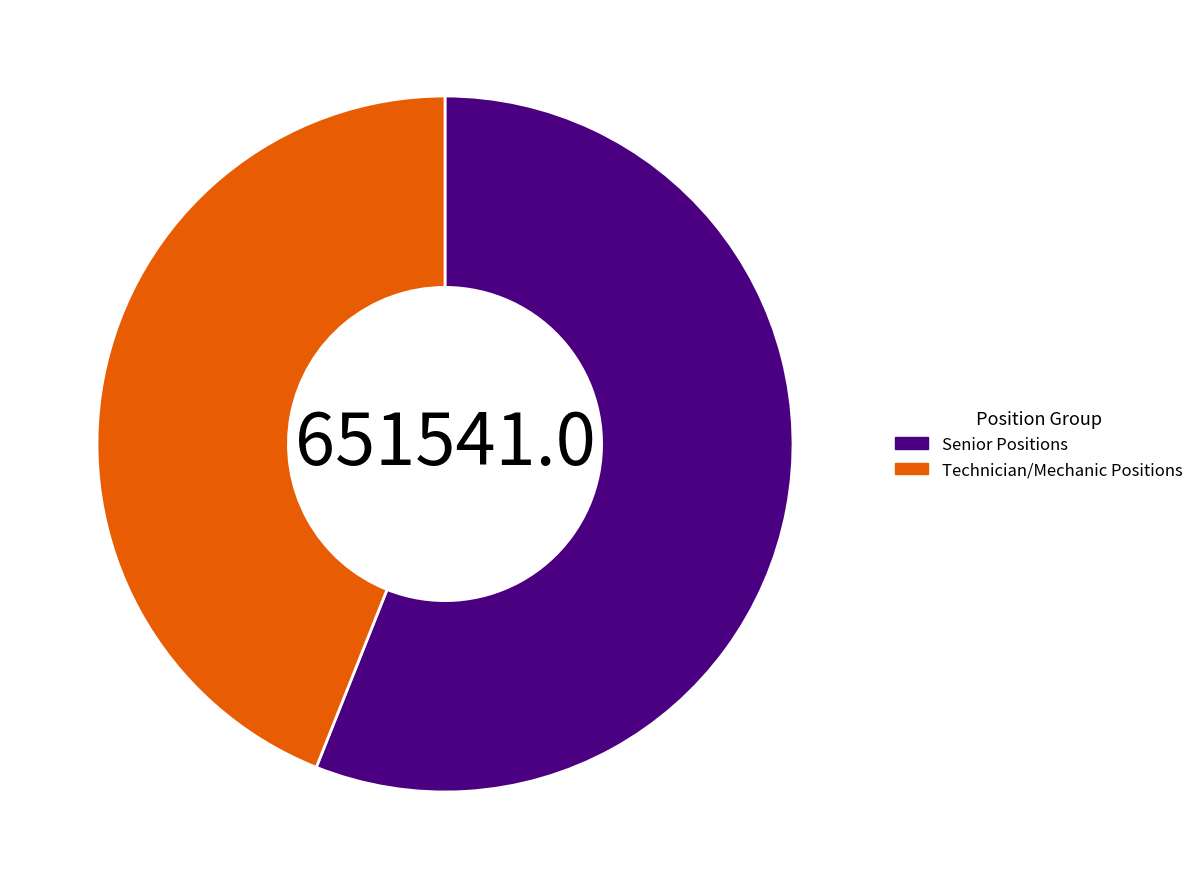

Combined, do Technician/Mechanic Positions and Senior Positions account for over 50%?

Yes